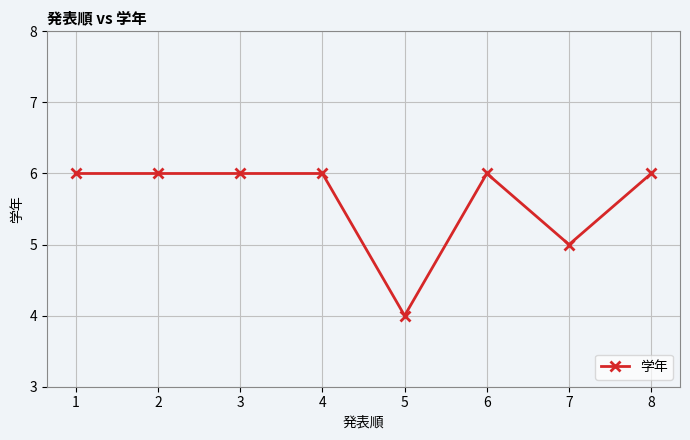

What is the value of the 1st point from the left?

6